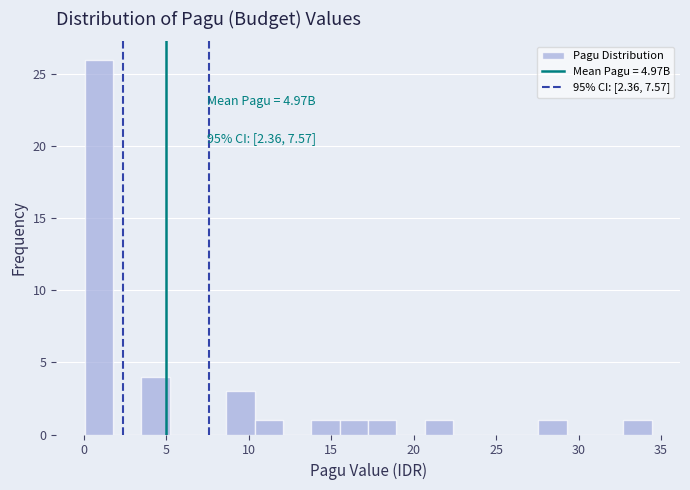

Read against the x-axis, roughly where is the centre of the tallest bar?

1.0